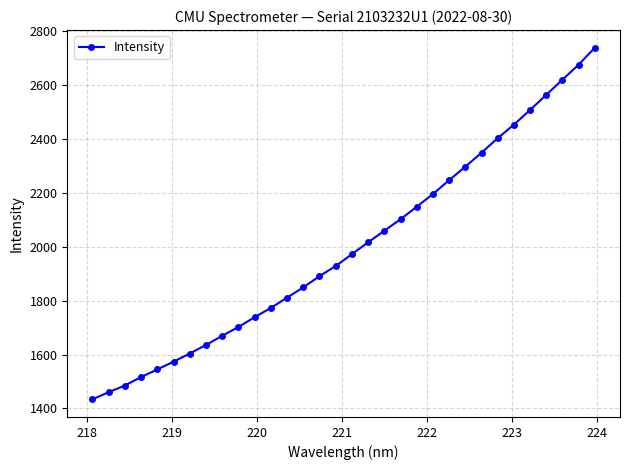

What is the value of the 14th point from the left?

1849.0